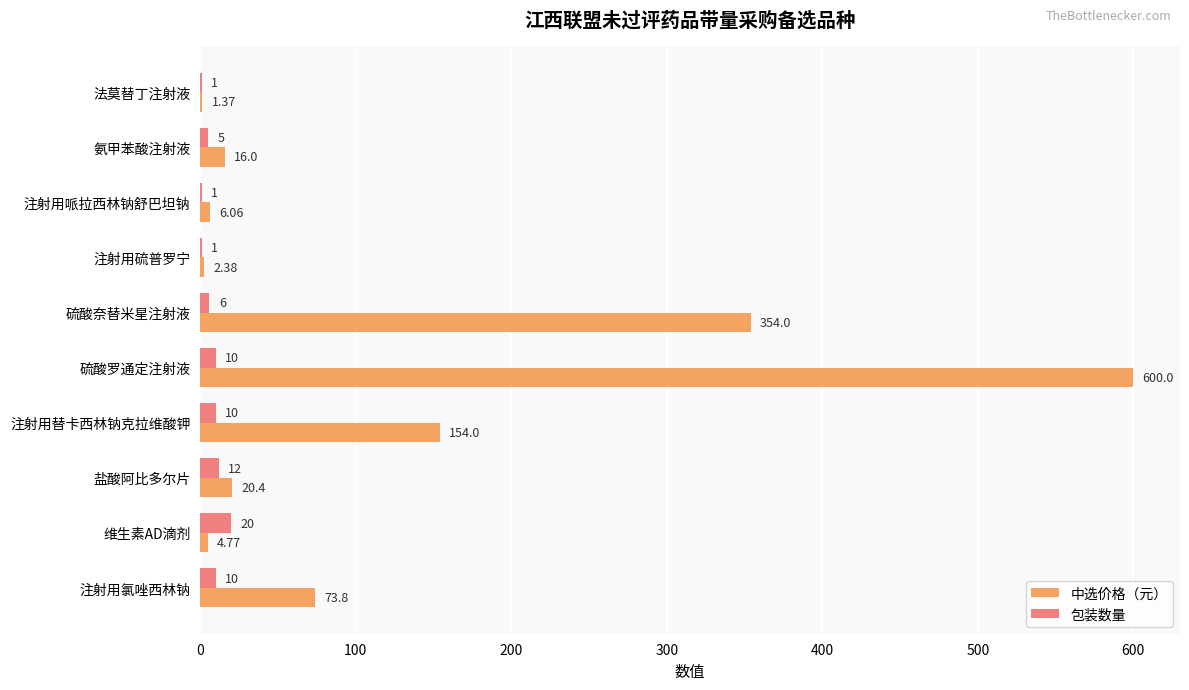

At which category is the sum across all series the highest?

硫酸罗通定注射液